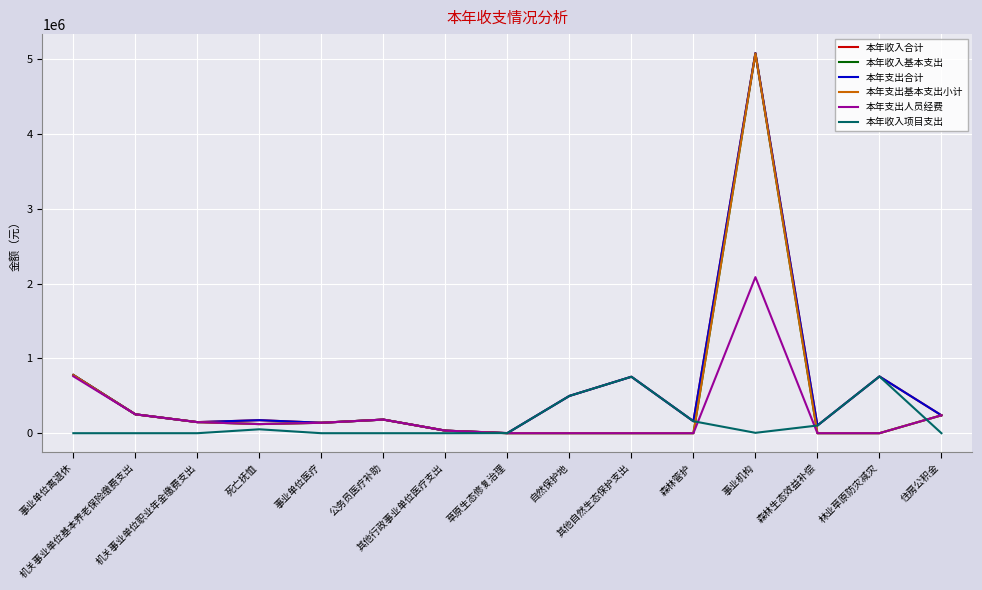

At which category does 本年收入基本支出 reach its first local peak?

公务员医疗补助